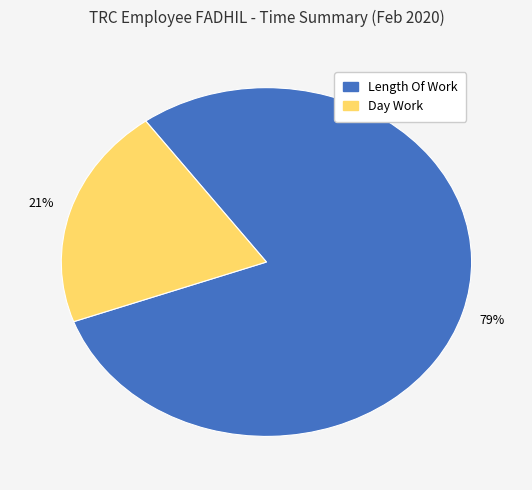

Does any single category account for the majority?

Yes